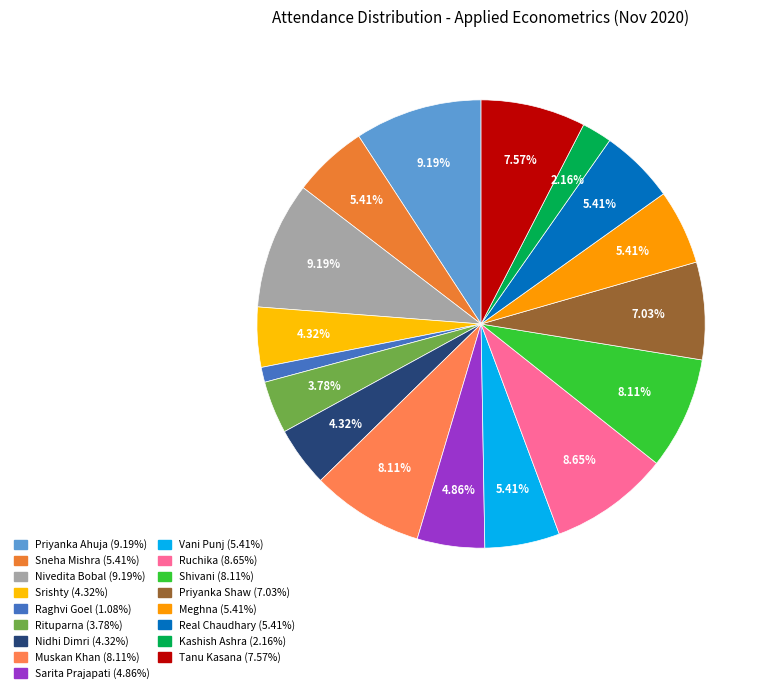

How many segments does this pie chart have?

17